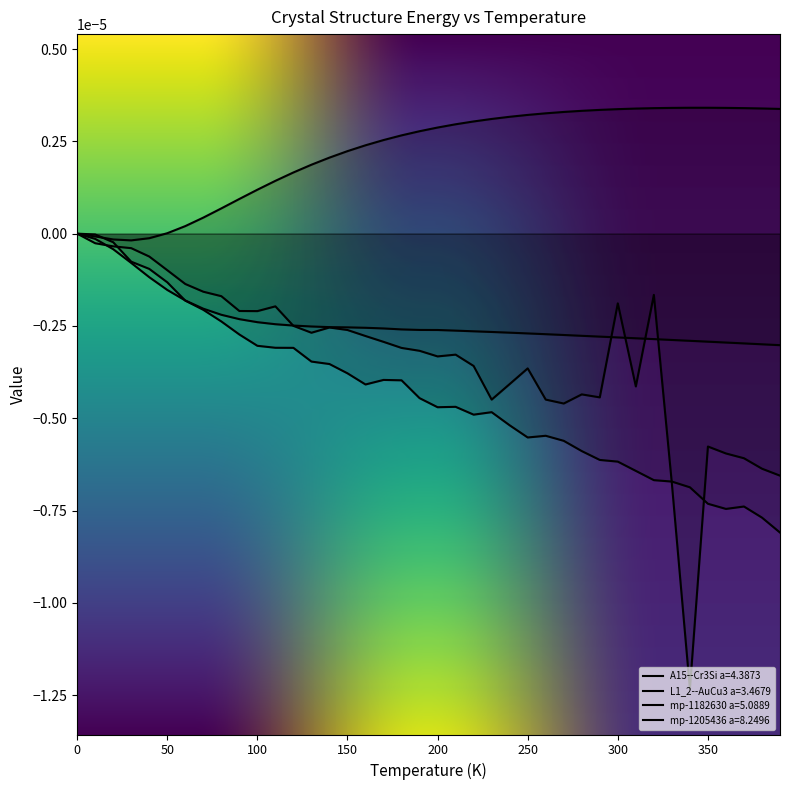

Which has a higher value, 10 or 100?

10